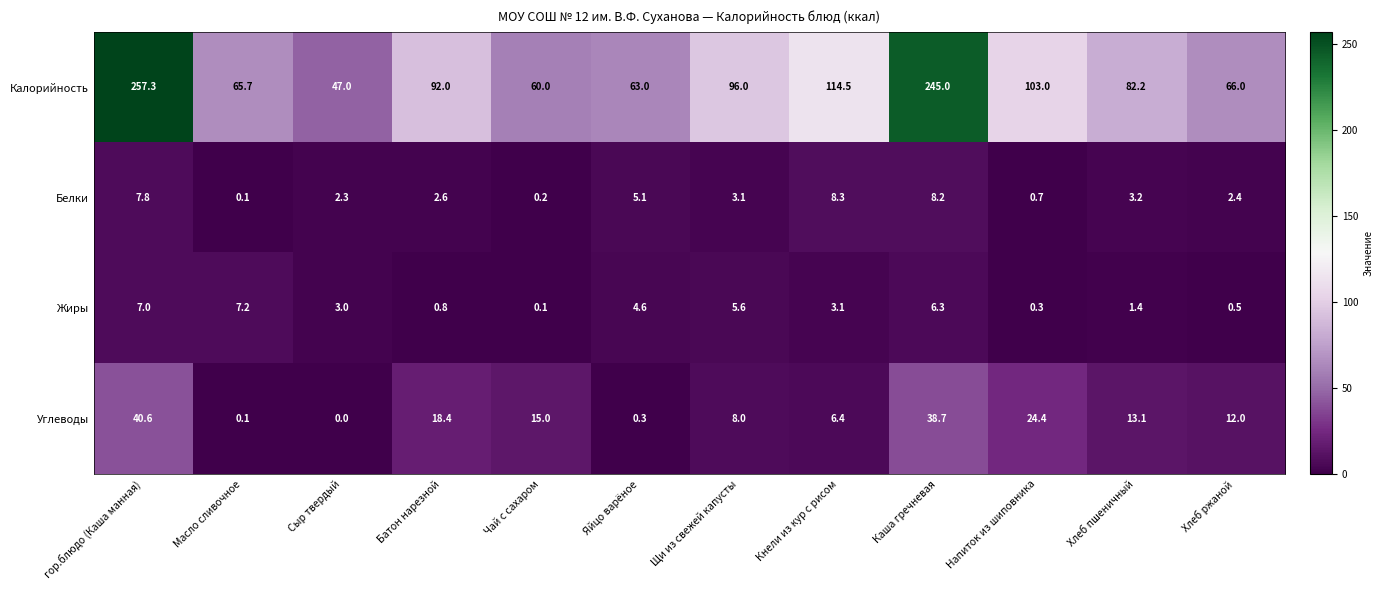

What value does the Белки series have at Каша гречневая?

8.2